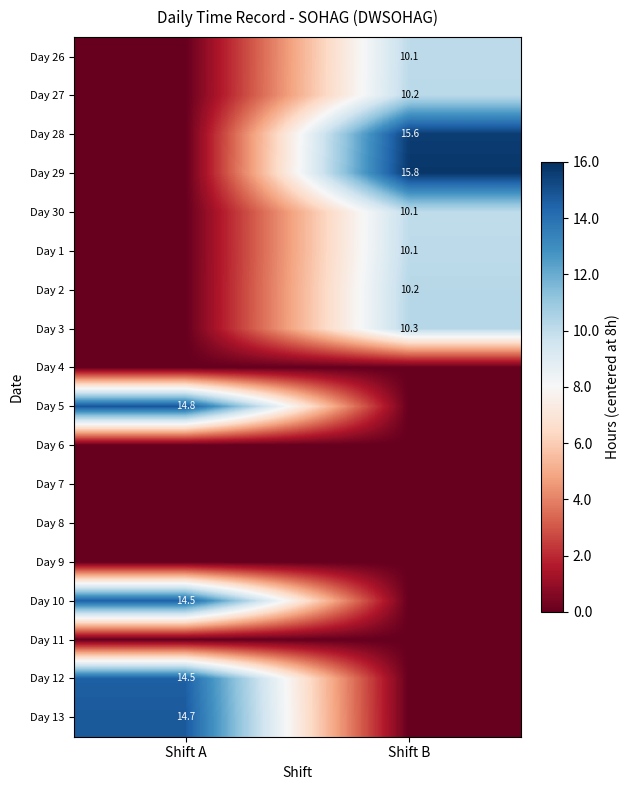

Is it true that Day 12 equals 14.5 at Shift A?

True